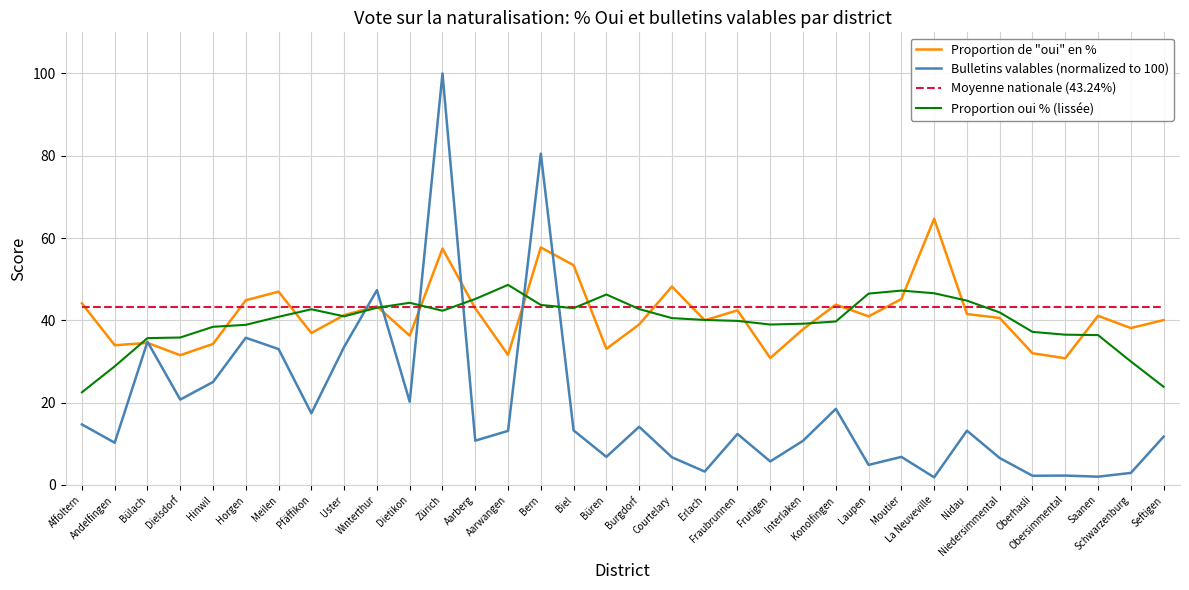

What is the difference between the maximum and second lowest values in the Bulletins valables (normalized to 100) series?

98.0